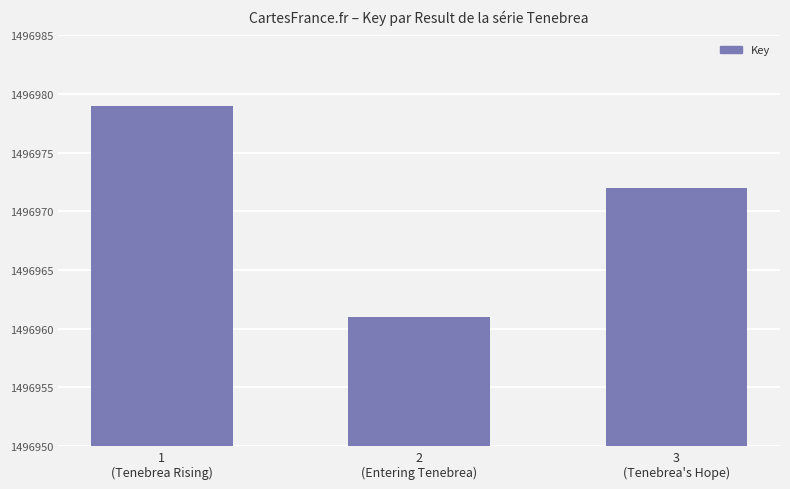

What is the value of the 2nd bar from the left?

1496961